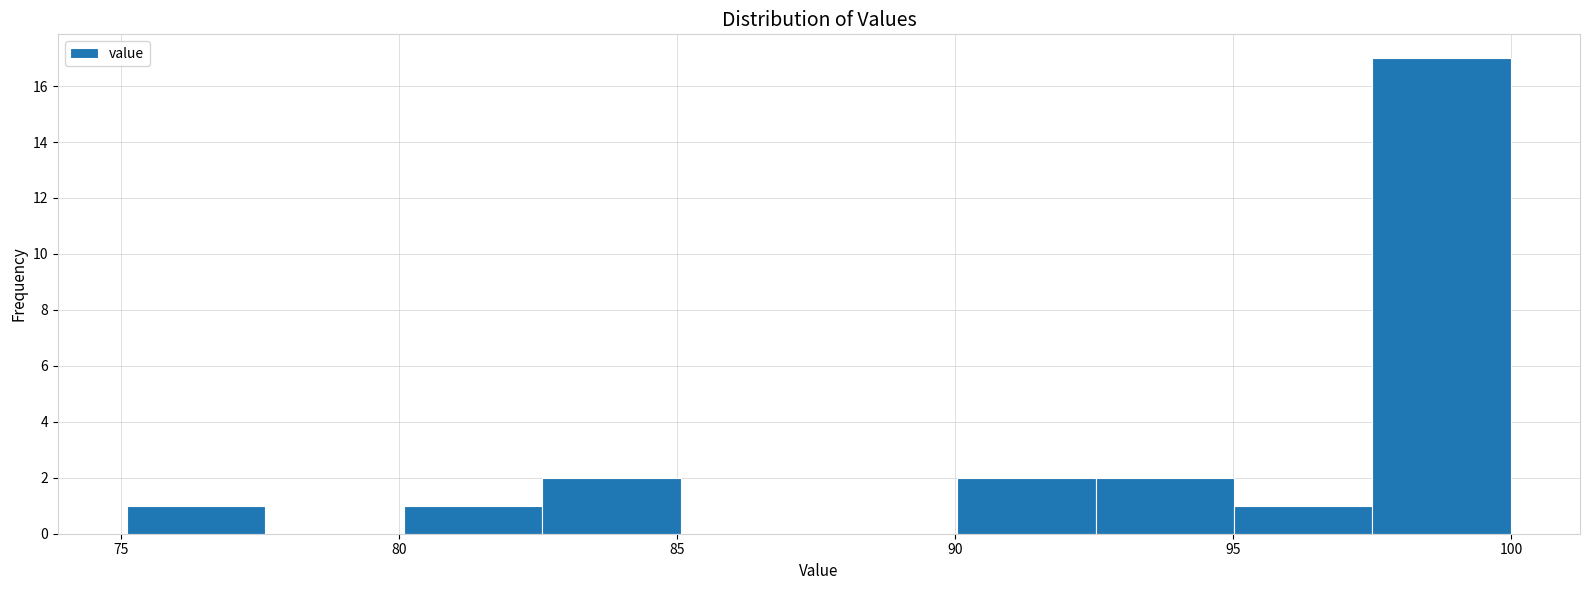

Reading left to right, list every bar in this chart as the range it spans on the x-axis followed by its height. Neither the bar edges nor the heights are printed on the chart, so give them approximately, as read against the axes.

75.0 to 77.5: 1
77.5 to 80.0: 0
80.0 to 82.5: 1
82.5 to 85.0: 2
85.0 to 87.5: 0
87.5 to 90.0: 0
90.0 to 92.5: 2
92.5 to 95.0: 2
95.0 to 97.5: 1
97.5 to 100.0: 17